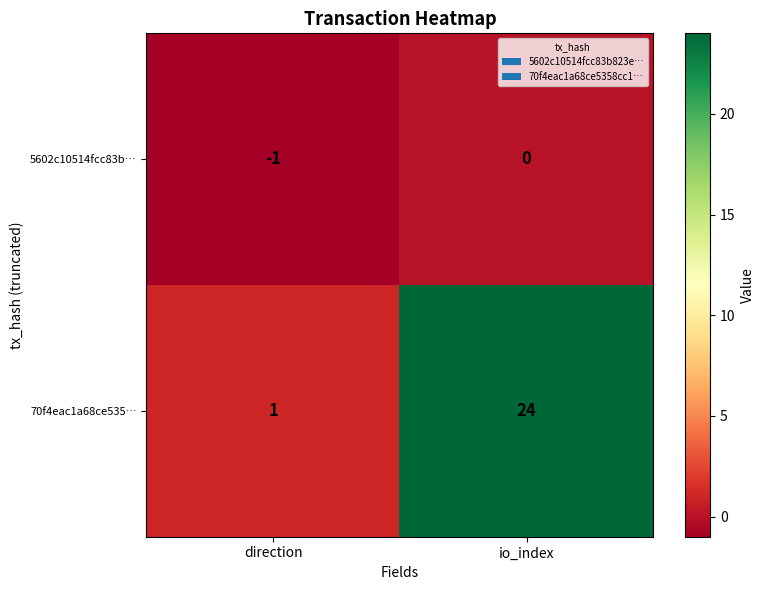

At how many categories does at least one series exceed 2?

1